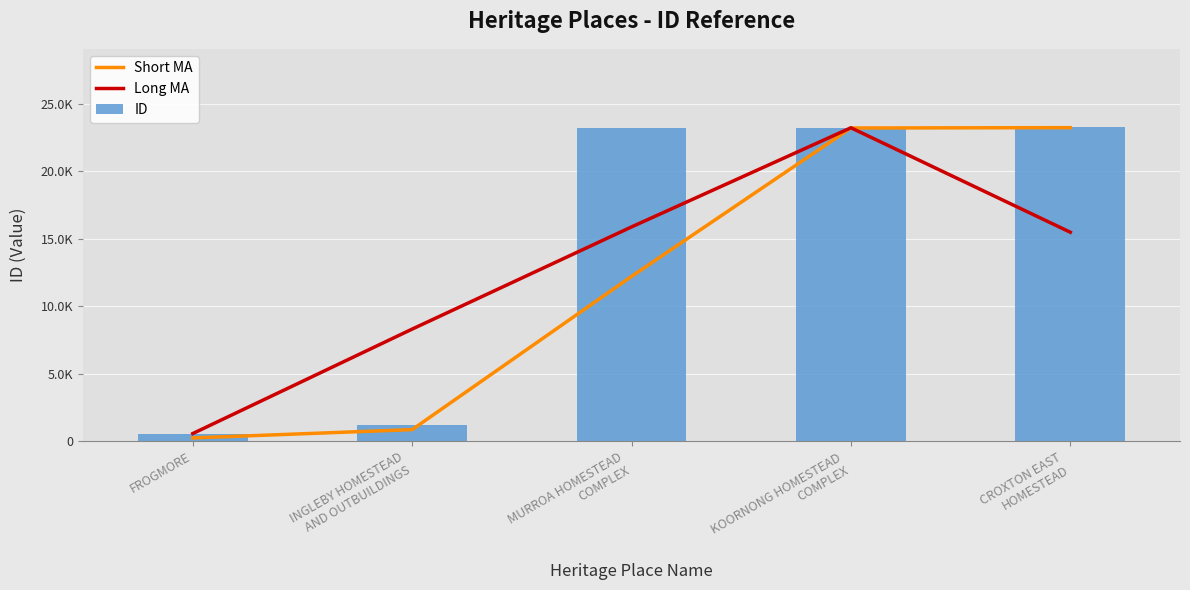

Reading left to right, extract all data points from this chart.

Short MA: 256.0	872.5	12224.5	23218.5	23243.5
Long MA: 581.7	8320.3	15890.0	23234.3	15495.7
ID: 512.0	1233.0	23216.0	23221.0	23266.0